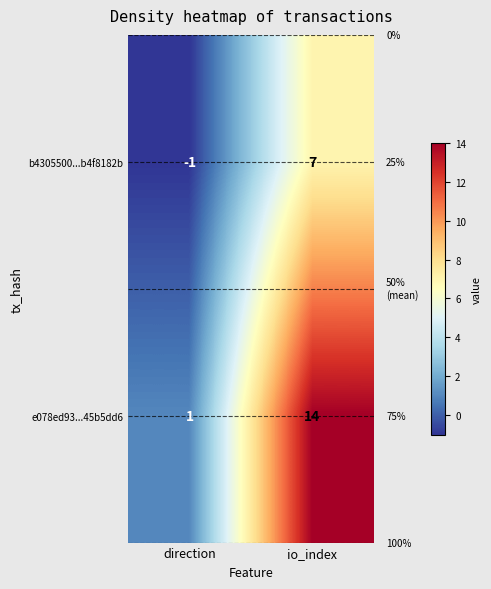

At which category is the sum across all series the highest?

io_index